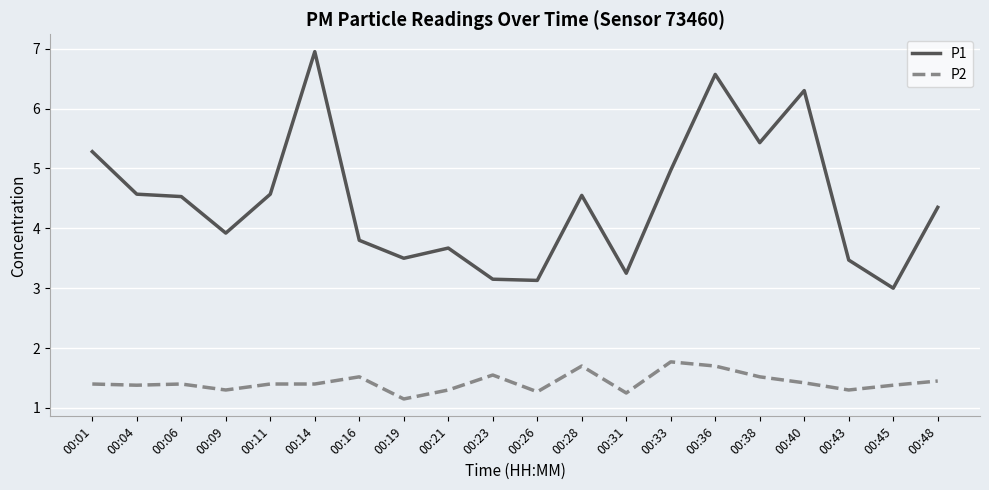

What is the maximum value for P2?

1.8